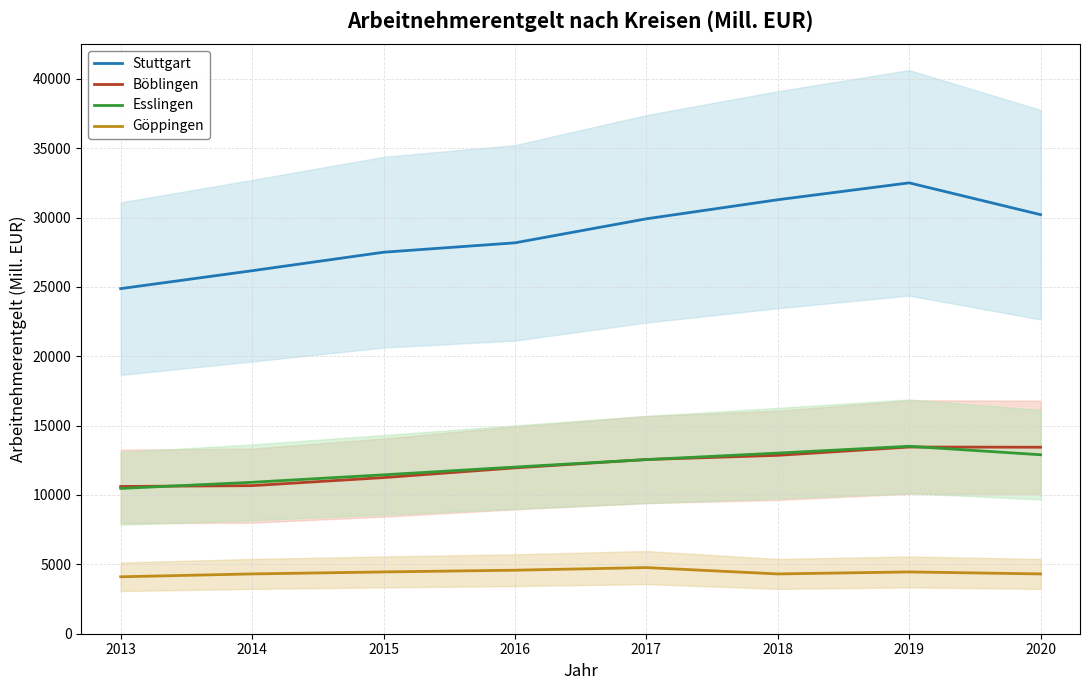

At 2018, list the series in order from largest to smallest.

Stuttgart, Esslingen, Böblingen, Göppingen